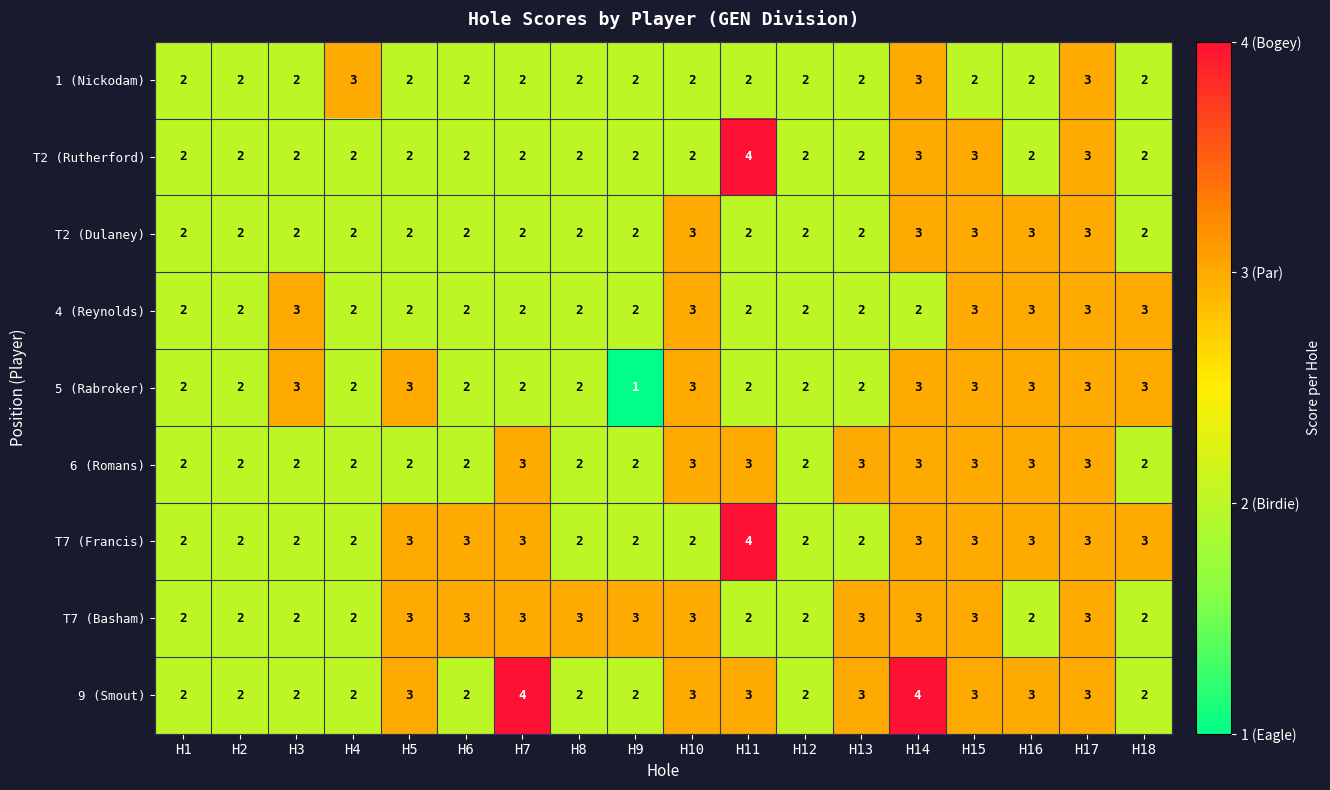

Is the value of 5 (Rabroker) at H14 greater than the value of T2 (Rutherford) at H9?

Yes